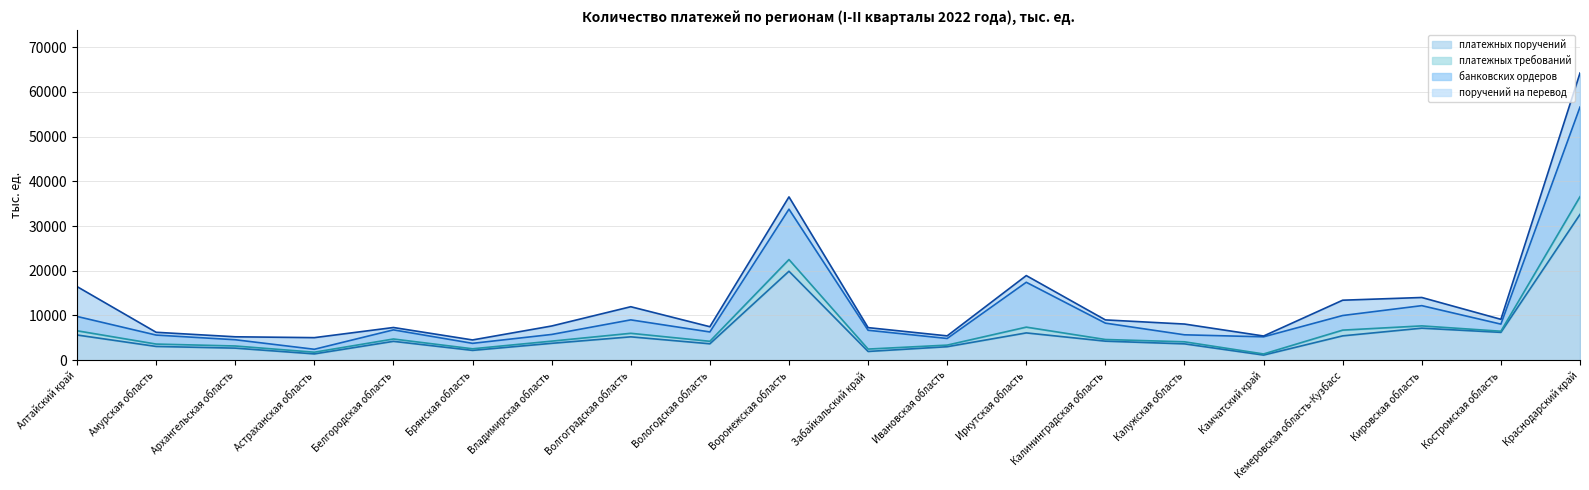

Rank the series at Кировская область from highest to lowest value.

платежных поручений, банковских ордеров, поручений на перевод, платежных требований